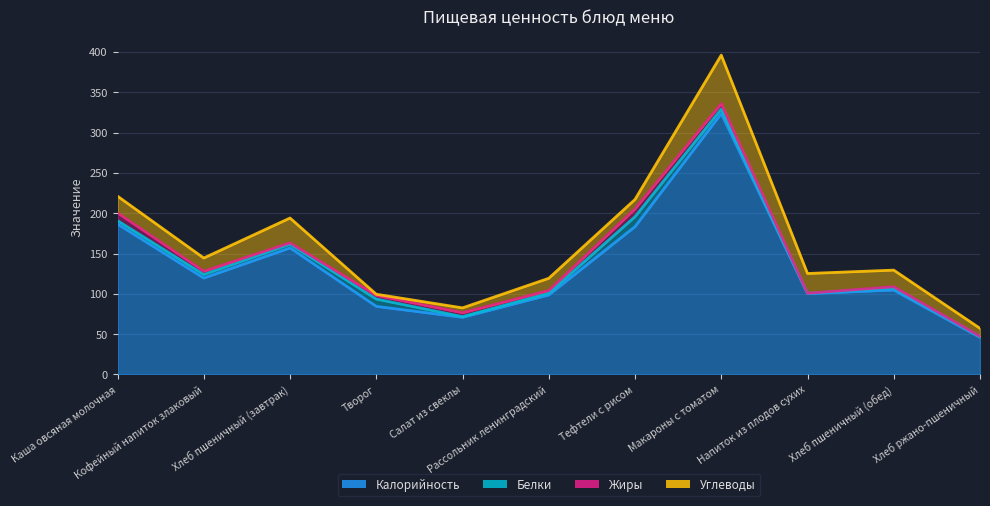

What is the approximate value of Калорийность at Хлеб ржано-пшеничный?

46.0